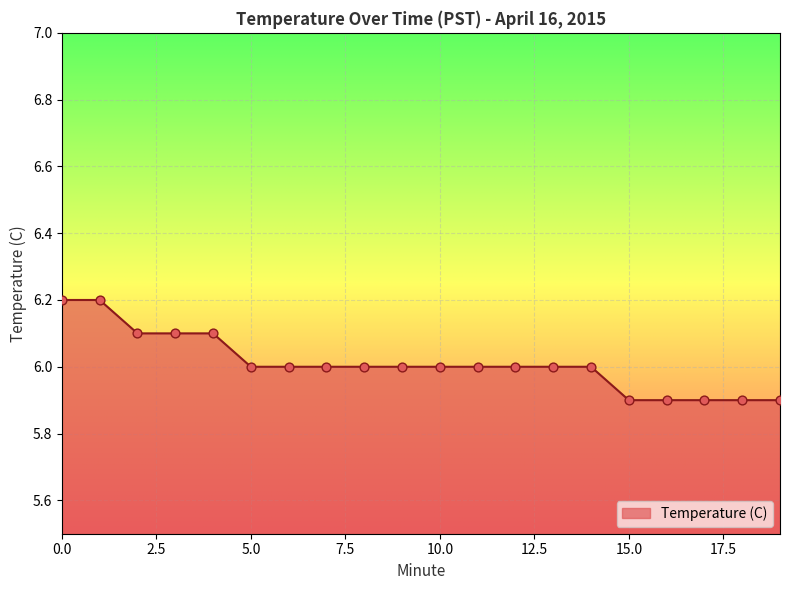

What is the difference between the maximum and minimum values?

0.3